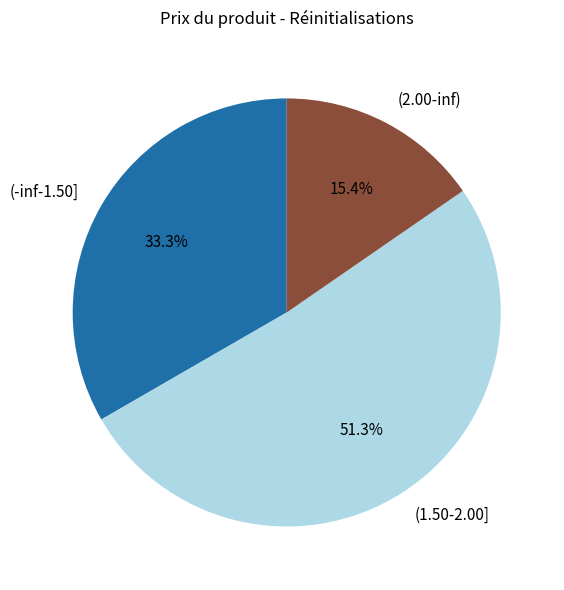

Which category accounts for the majority?

(1.50-2.00]